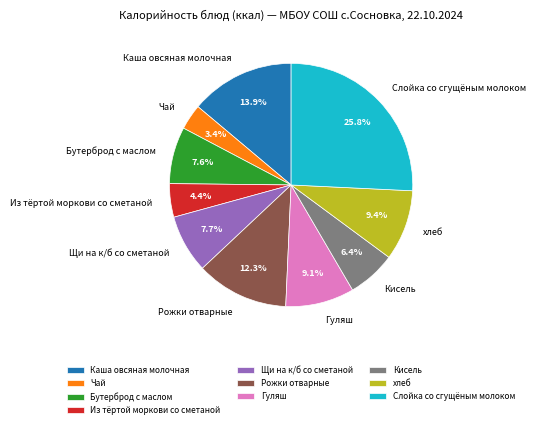

Combined, do хлеб and Гуляш account for over 50%?

No